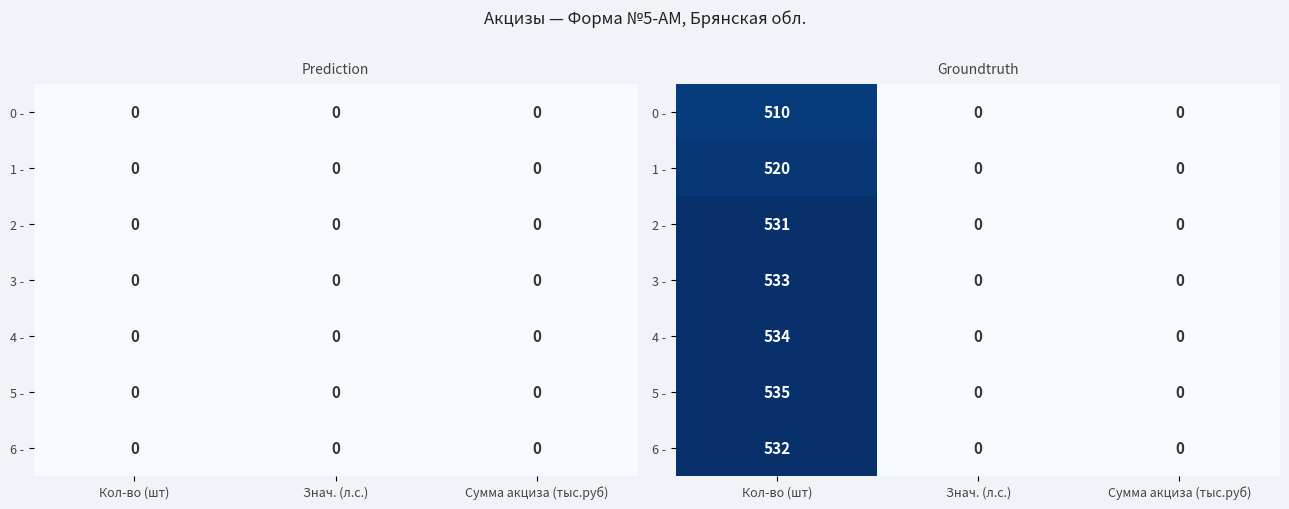

Which series has the widest spread of values?

5 -